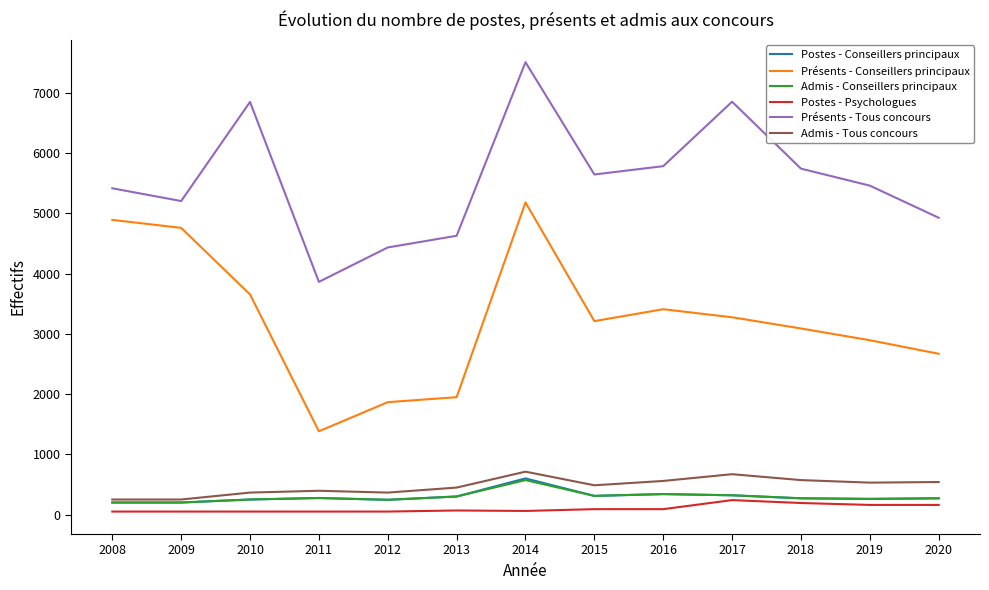

What is the minimum value for Admis - Tous concours?

250